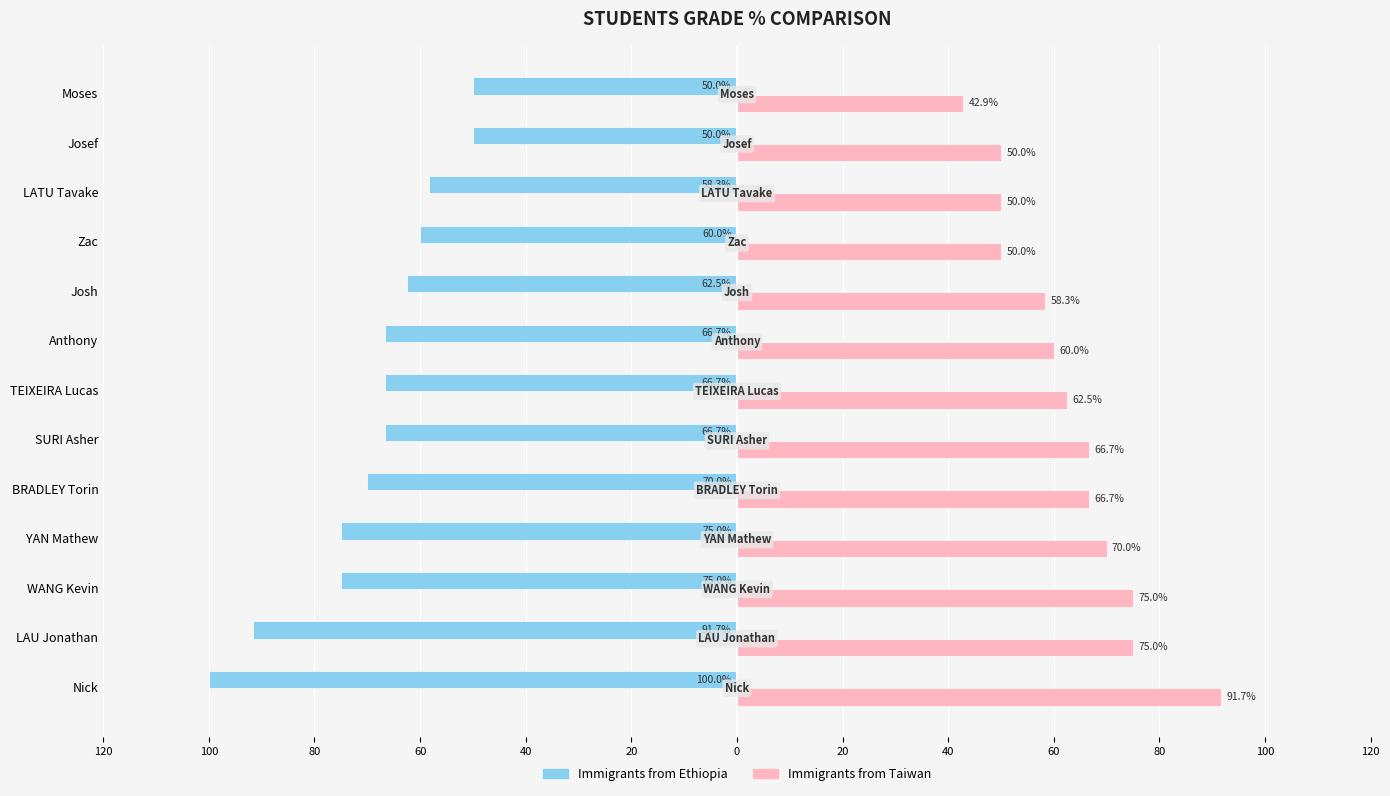

What are all the series names shown in the legend?

Immigrants from Ethiopia, Immigrants from Taiwan